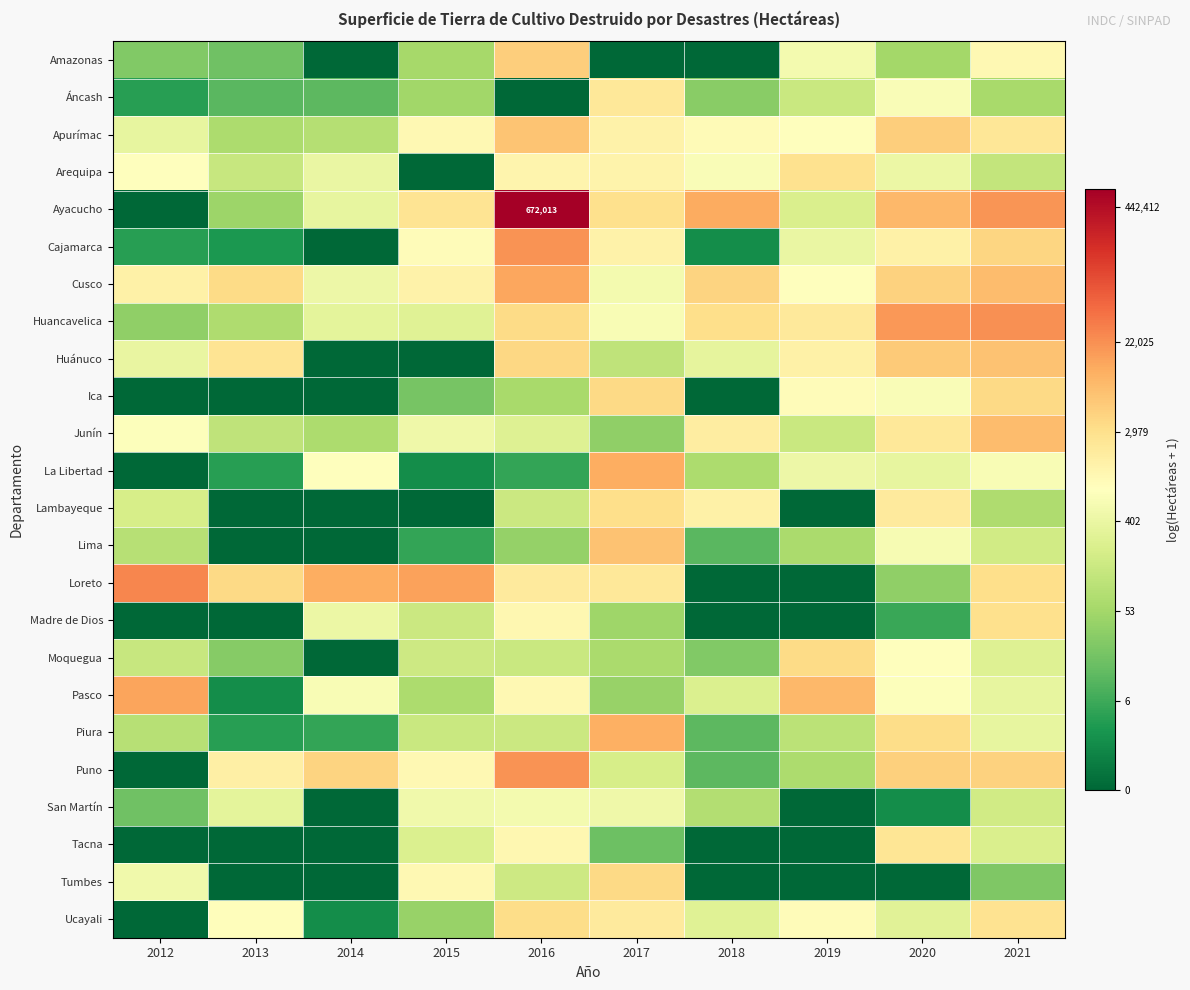

How many data points does each series have?

10